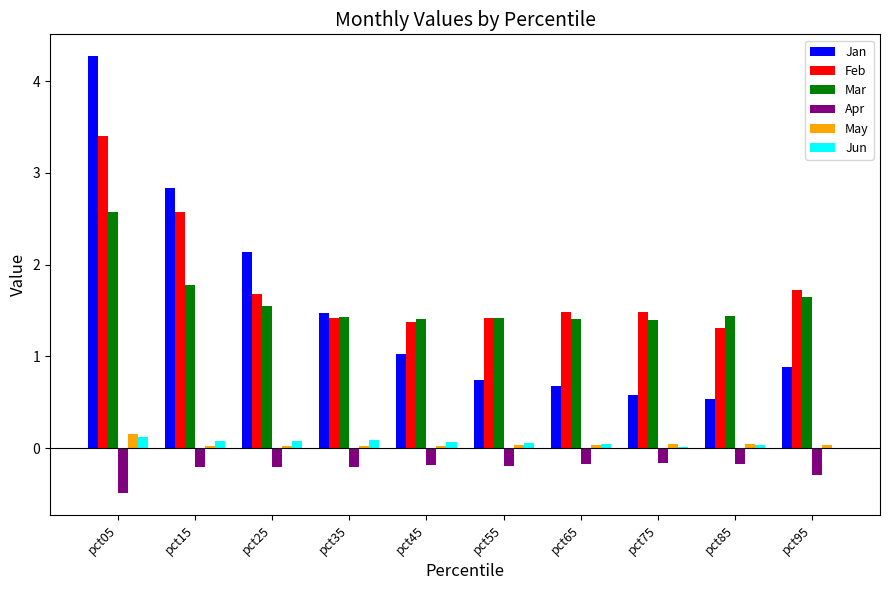

Does the chart contain stacked bars?

No